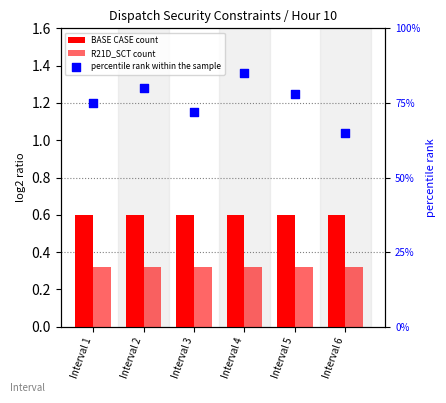

What are all the series names shown in the legend?

BASE CASE count, R21D_SCT count, percentile rank within the sample